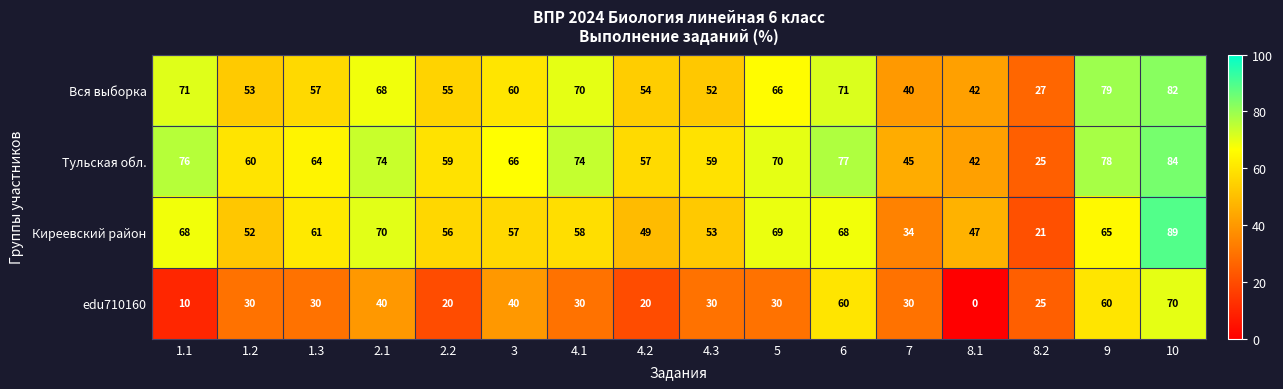

Which series has the widest spread of values?

edu710160